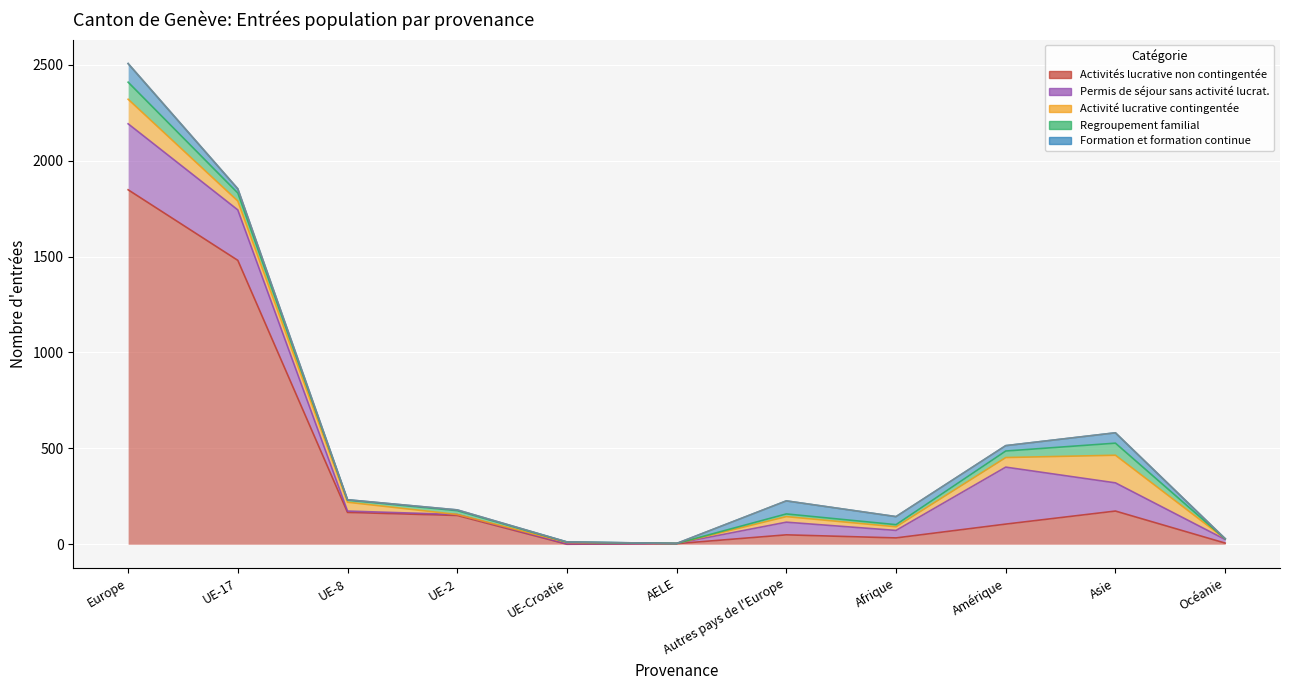

What is the value of the Permis de séjour sans activité lucrat. point at the 2nd from the left?

263